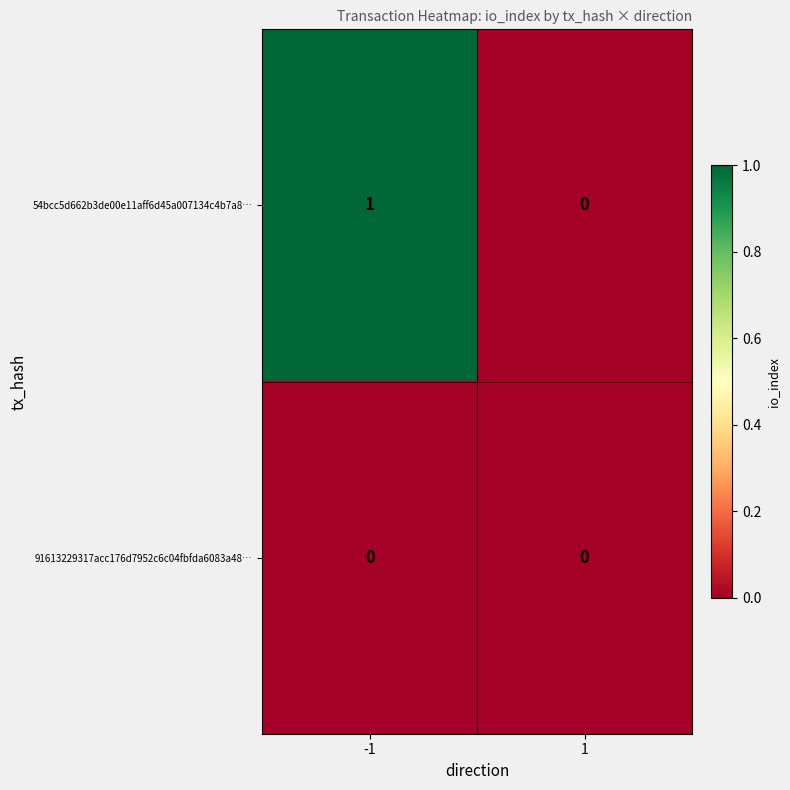

How many categories are shown in the chart?

2